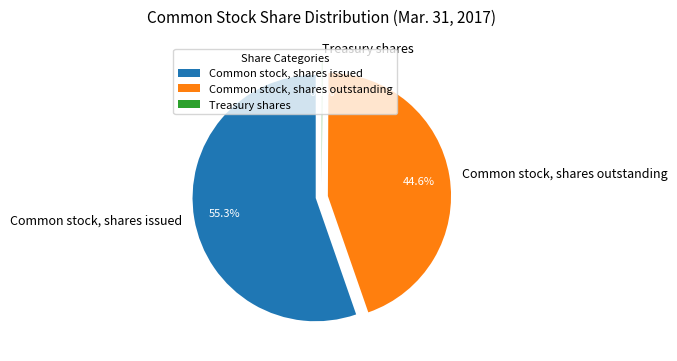

Which category has the smallest portion of the pie?

Treasury shares